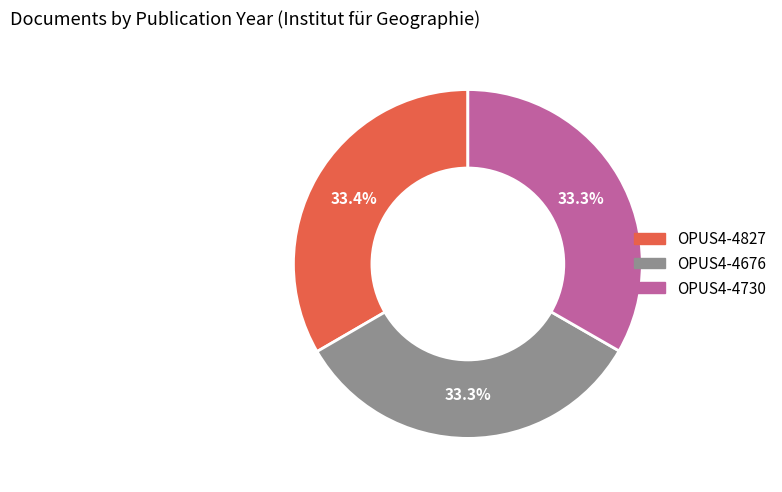

To the nearest percent, what is the combined percentage of OPUS4-4730 and OPUS4-4827?

67%